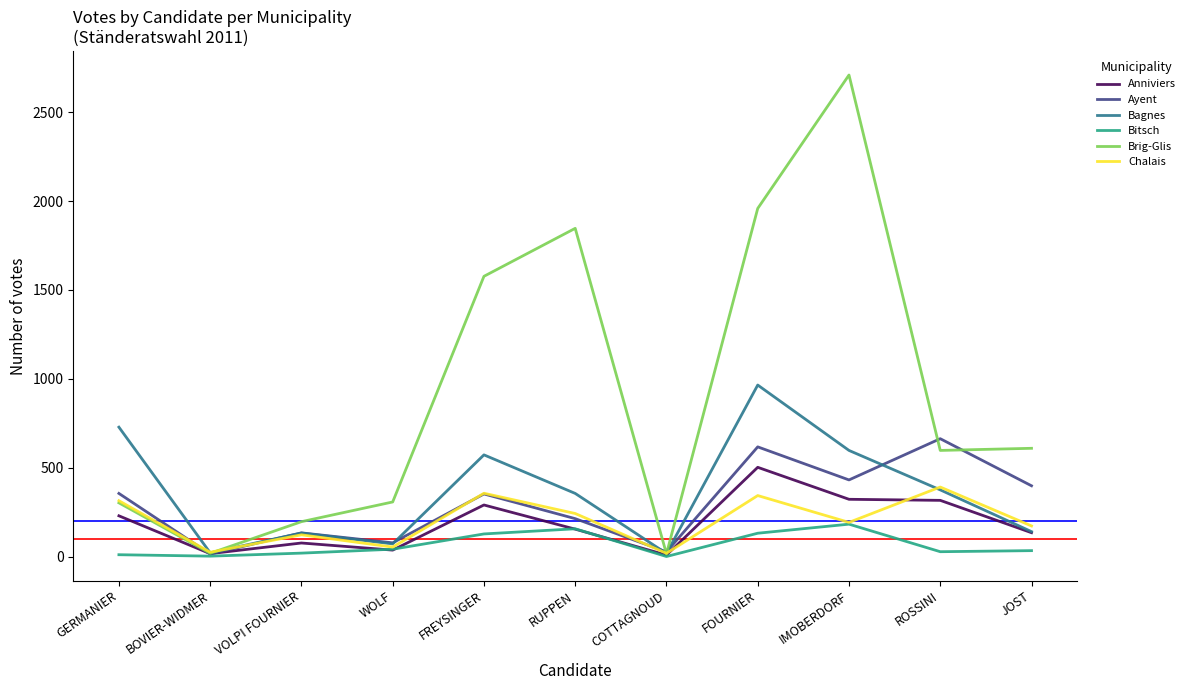

Is the value of Bagnes at RUPPEN greater than the value of Ayent at VOLPI FOURNIER?

Yes